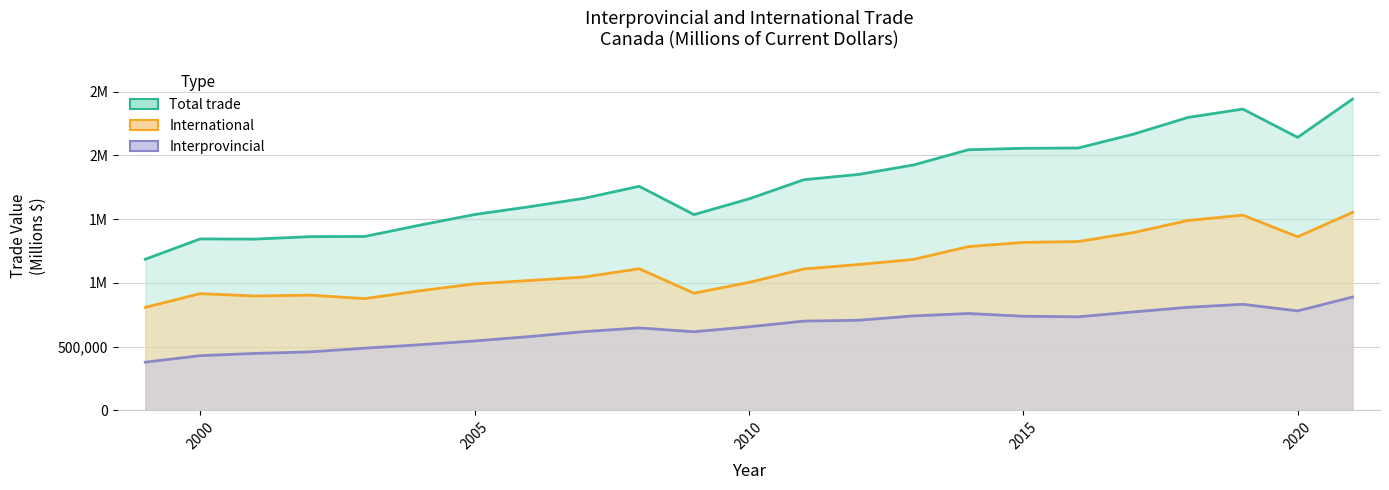

What is the value of the Interprovincial point at the 9th from the left?

617568